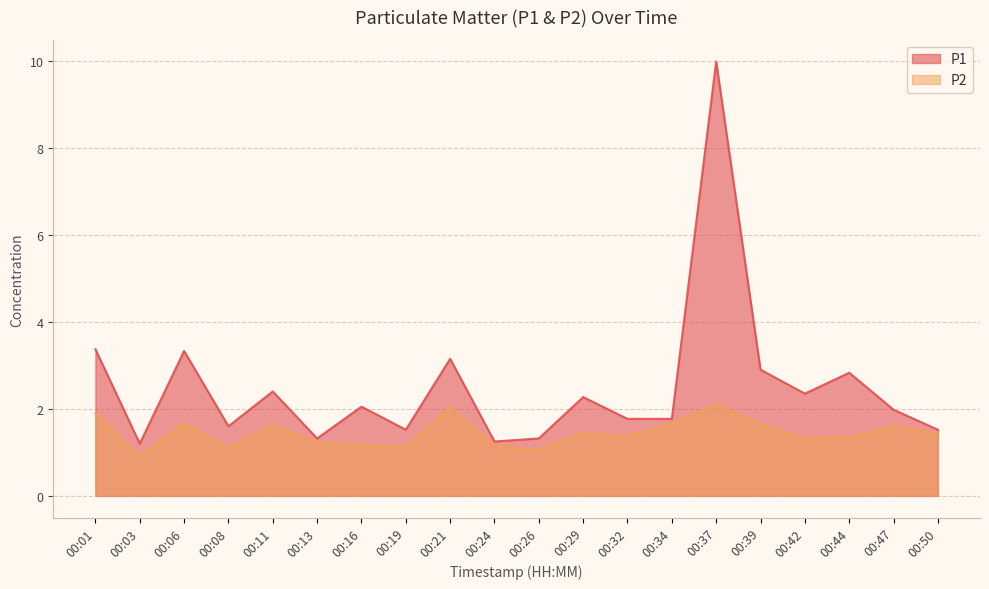

In P1, how many points are lower than both neighbors (excluding endpoints)?

6